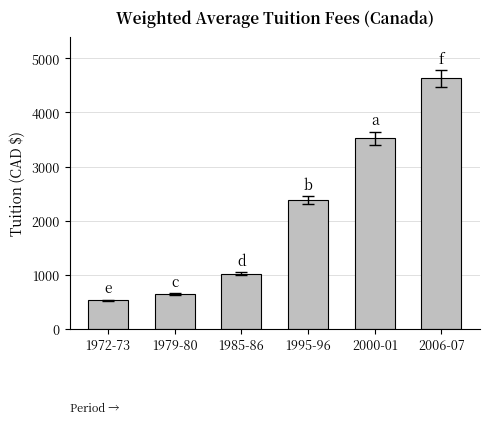

What is the difference between the maximum and minimum values?

4098